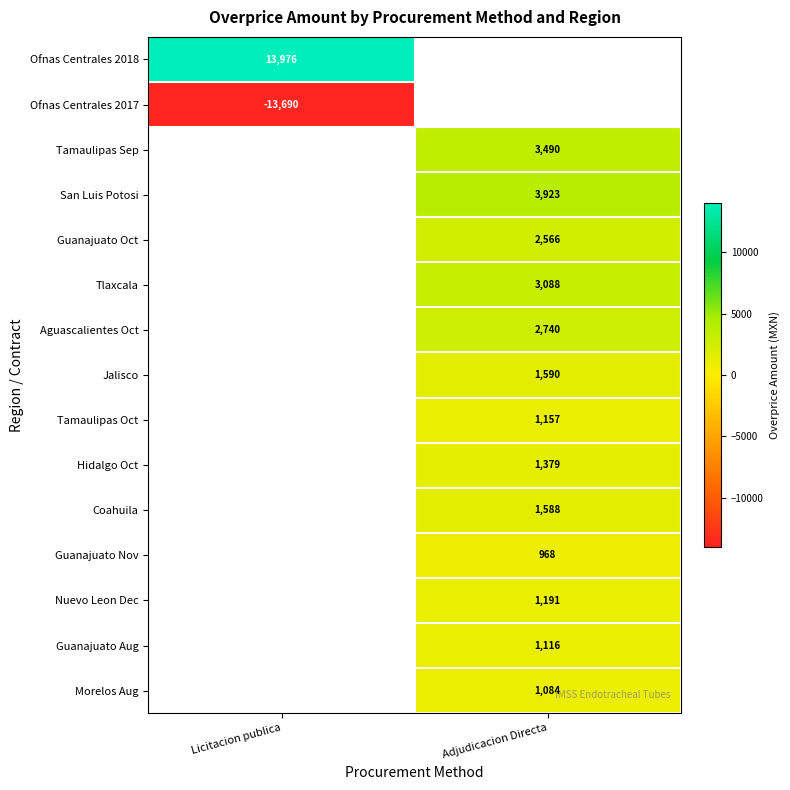

Count the number of categories in the chart.

2